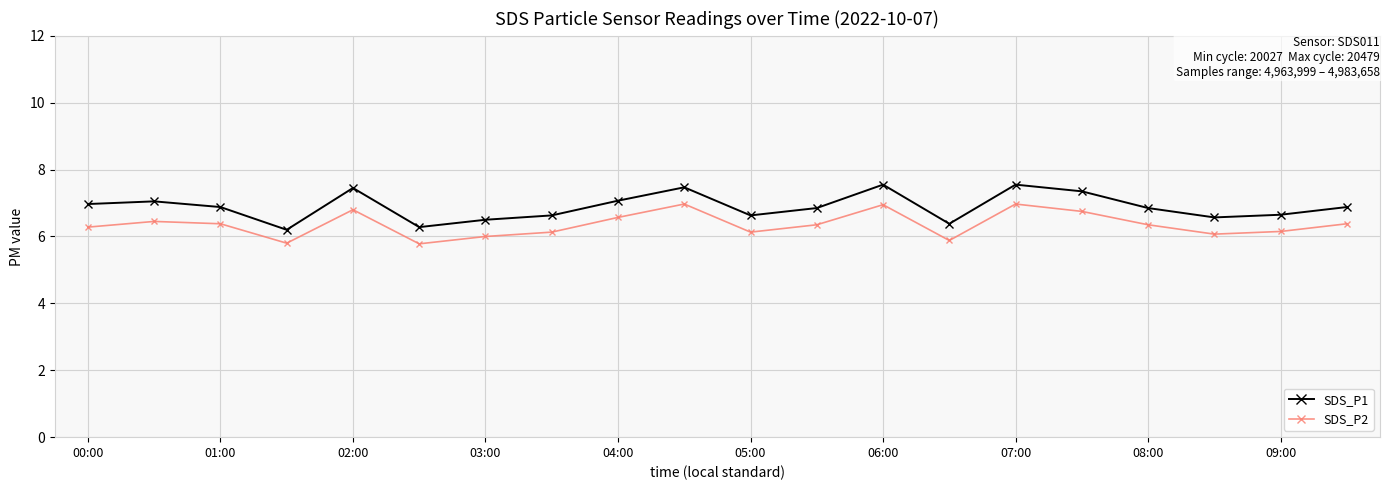

What is the smallest value displayed?

5.8